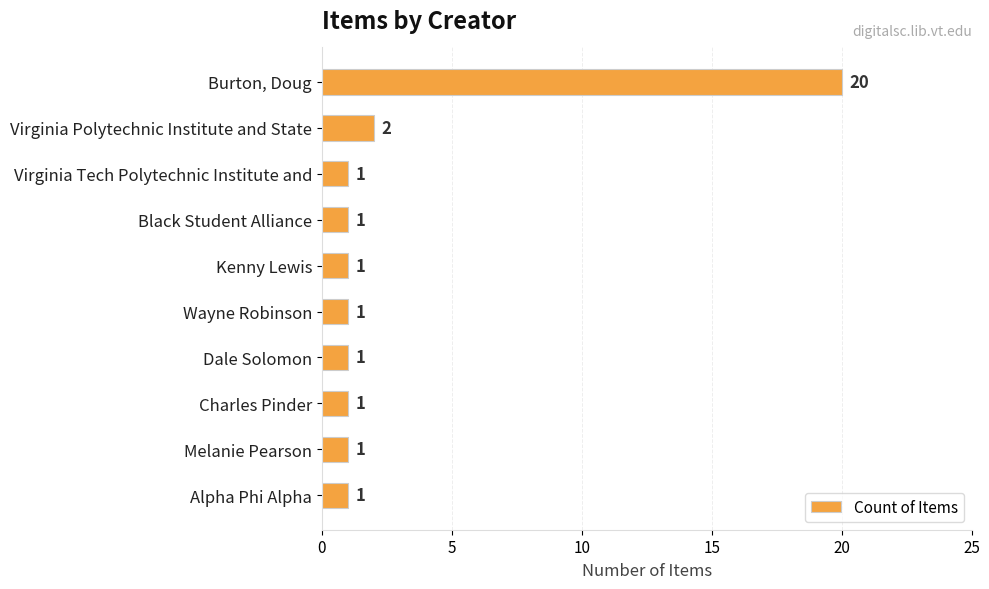

Where is the data nearest to the value 10?

Virginia Polytechnic Institute and State